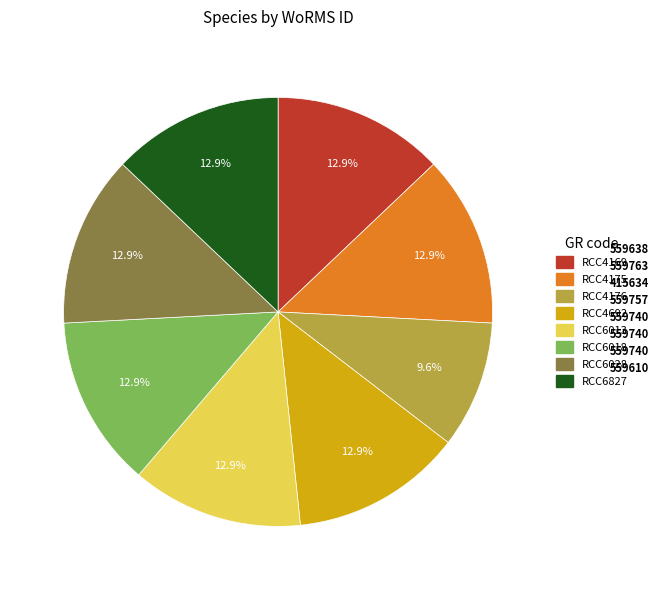

How many segments does this pie chart have?

8